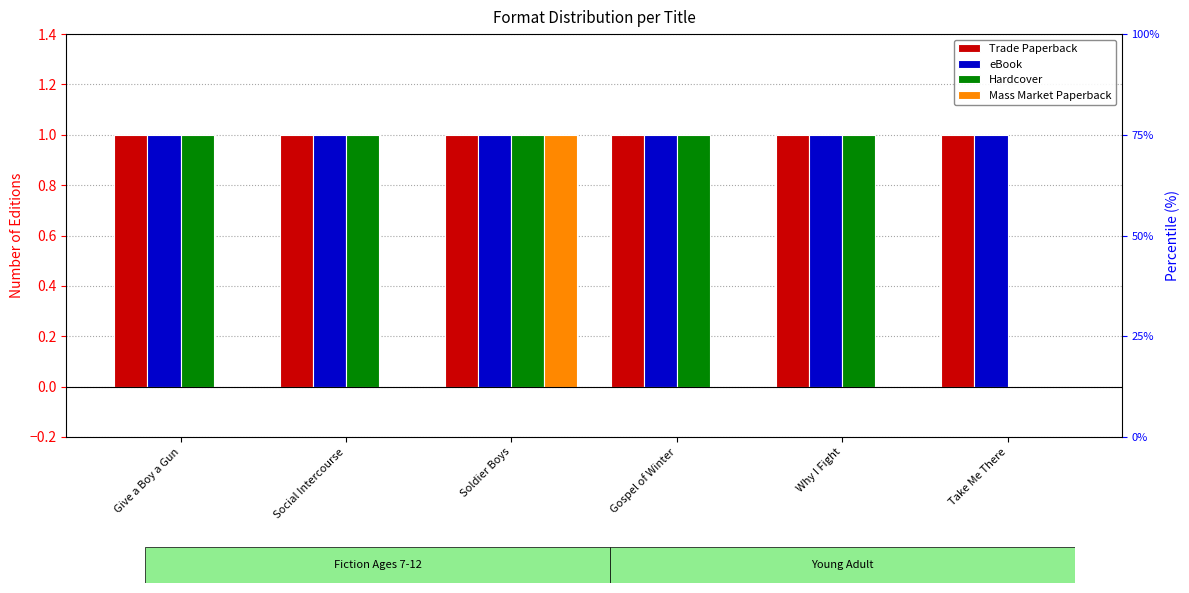

Which has a higher value, Soldier Boys or Gospel of Winter?

Soldier Boys